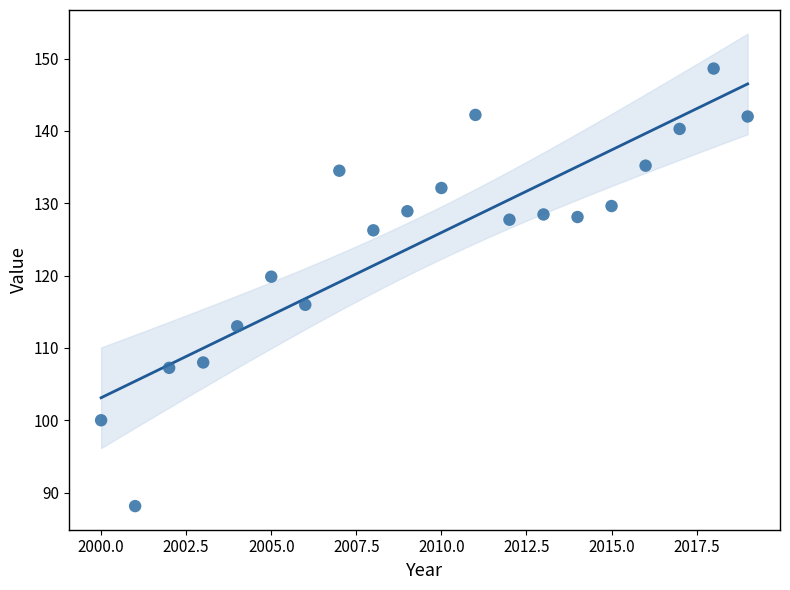

What is the range of Y values (max minus min)?

60.5